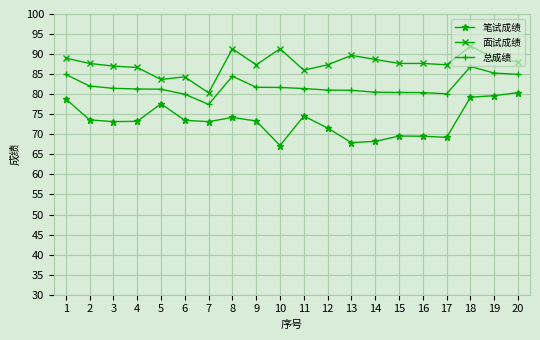

Rank the series by their average value, from highest to lowest.

面试成绩, 总成绩, 笔试成绩